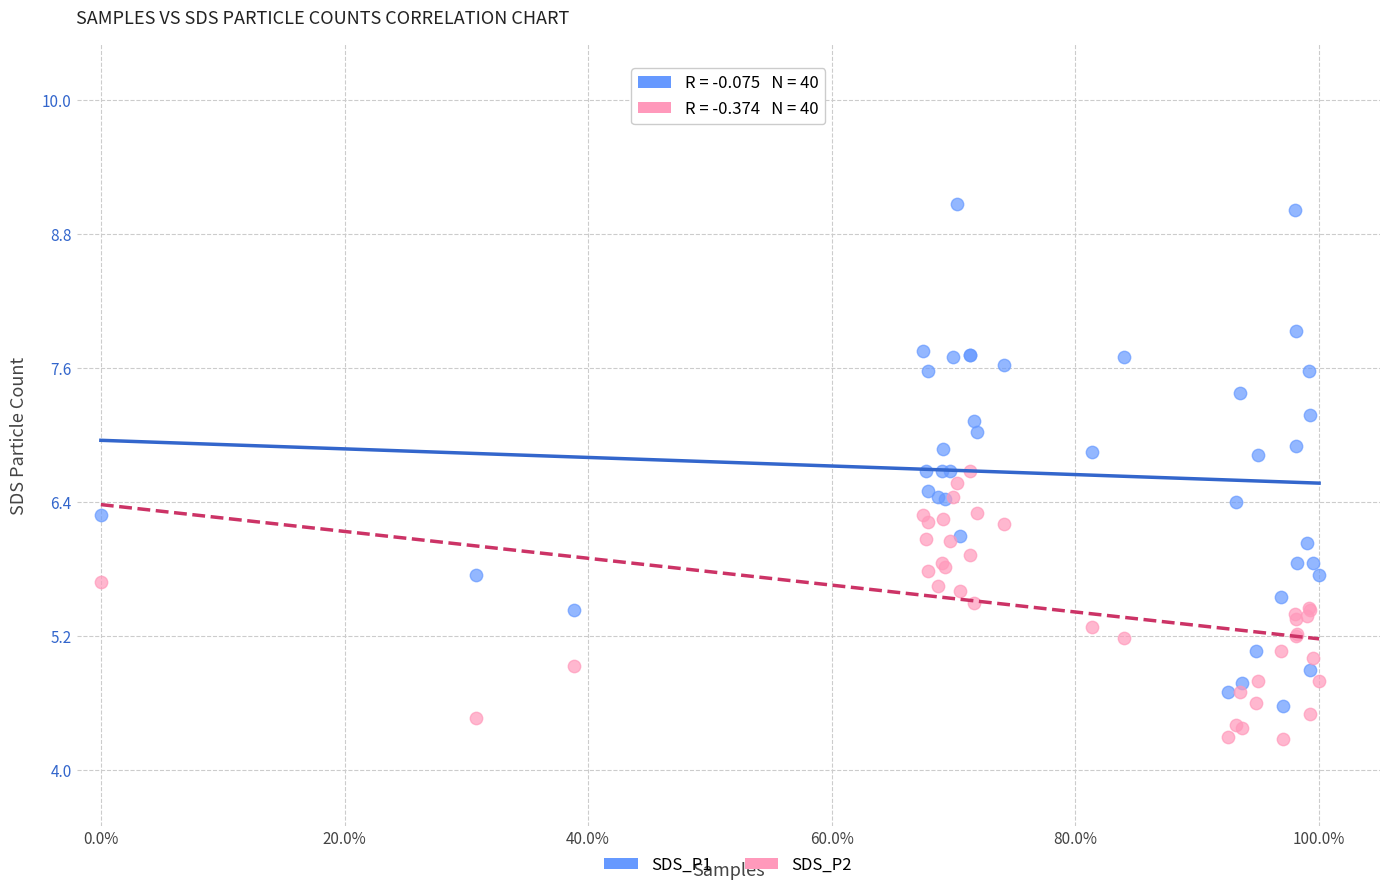

Which series has the widest spread of Y values?

SDS_P1